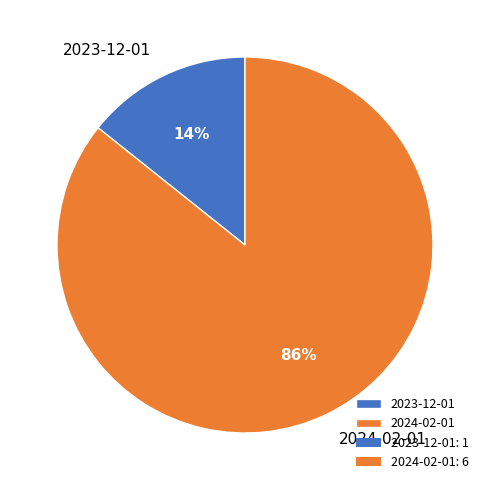

How many segments does this pie chart have?

2